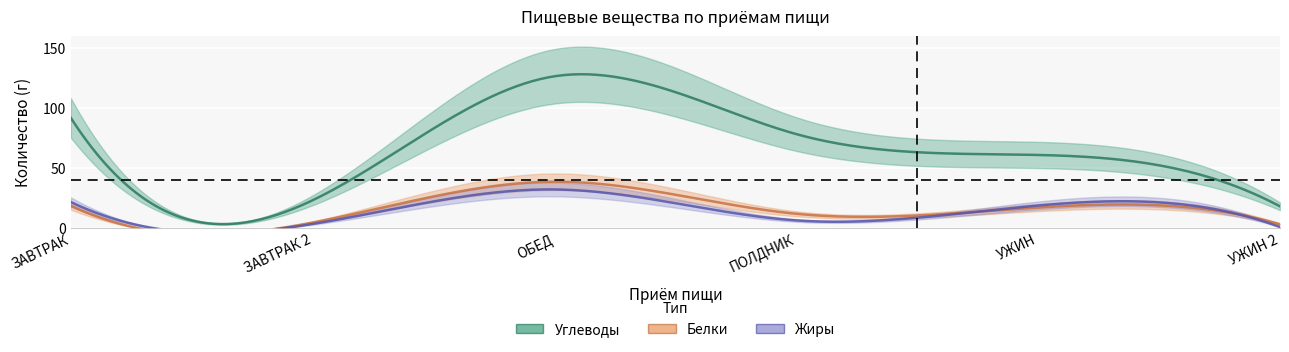

What is the total value across all series at ПОЛДНИК?

95.9